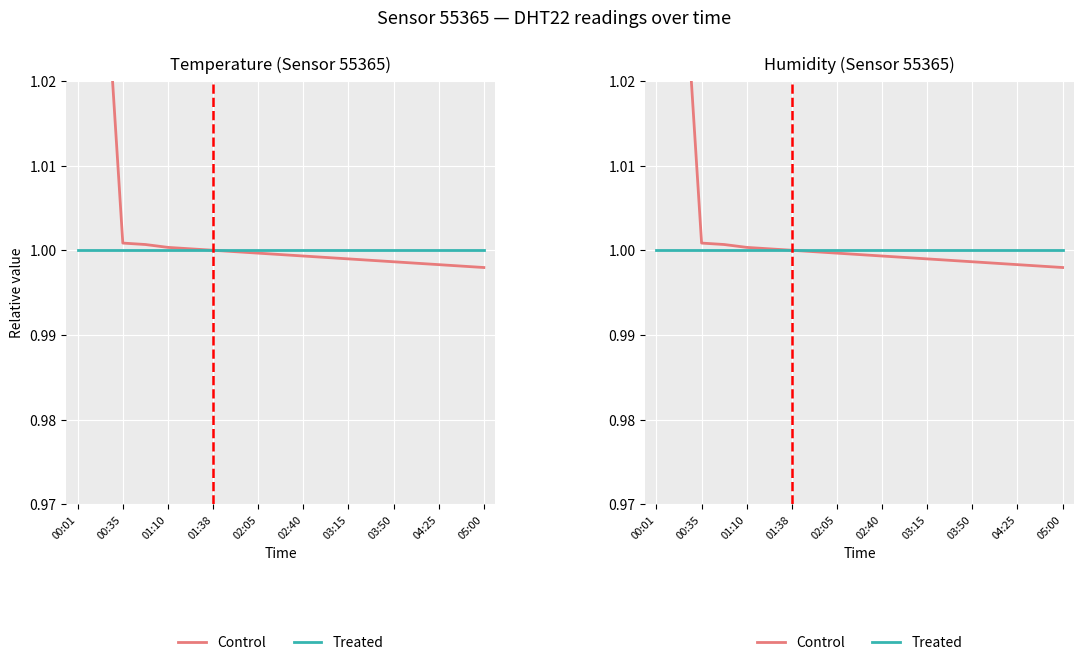

True or false: Treated and Control intersect in this chart.

False